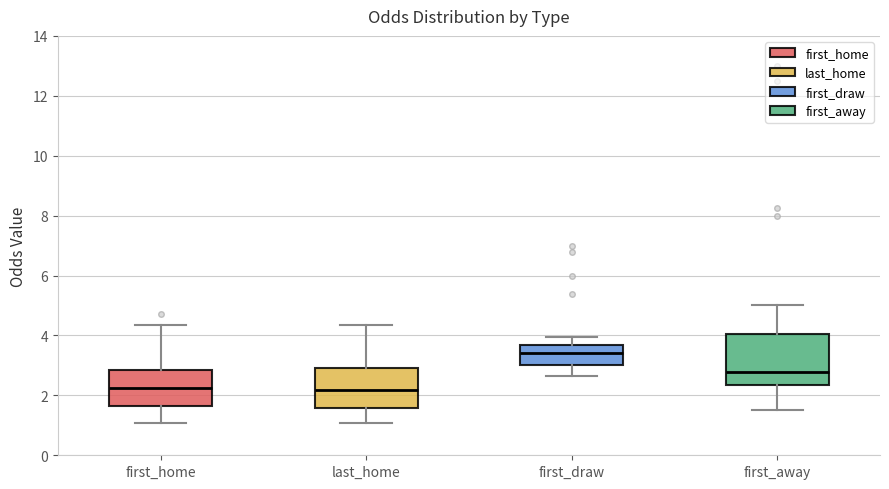

Reading left to right, transcribe this box plot: for each box, give where its median line is, the range the box spans, and where its two whiskers end, as read against the y-axis. The values are not printed on the chart, so give them approximately, as read against the axis.

first_home: median 2.2, box 1.6 to 2.8, whiskers 1.0 to 4.4
last_home: median 2.2, box 1.6 to 3.0, whiskers 1.0 to 4.4
first_draw: median 3.4, box 3.0 to 3.6, whiskers 2.6 to 4.0
first_away: median 2.8, box 2.4 to 4.0, whiskers 1.6 to 5.0